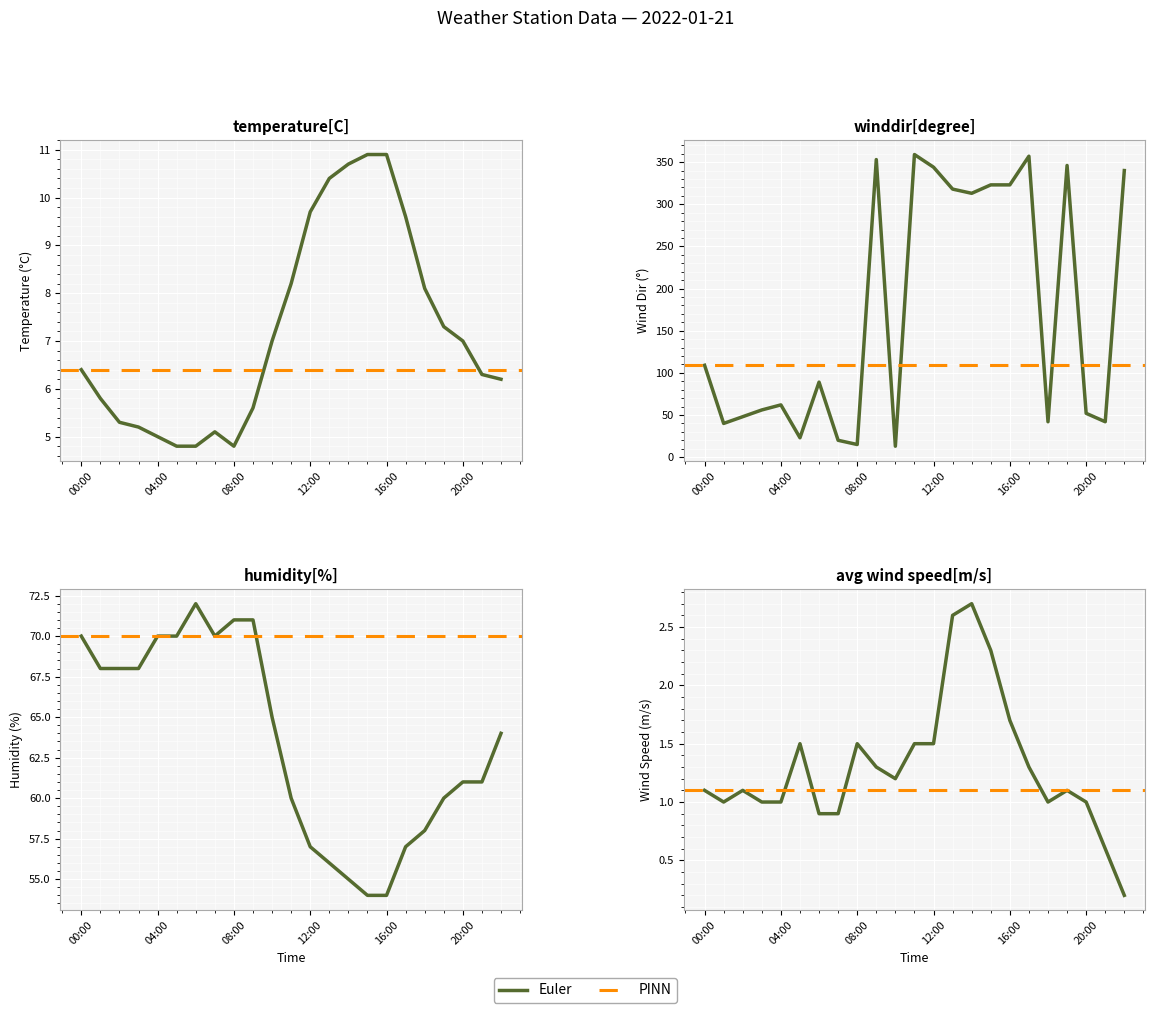

Between winddir[degree] and 6, which is larger?

winddir[degree]